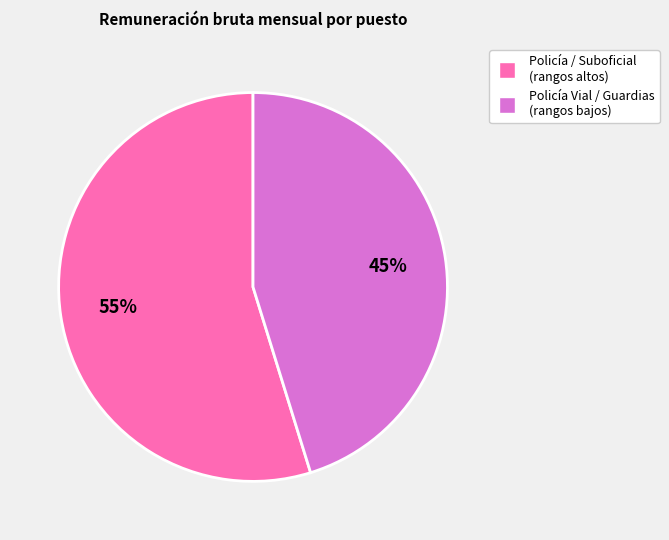

Which category accounts for the majority?

Policía / Suboficial (rangos altos)